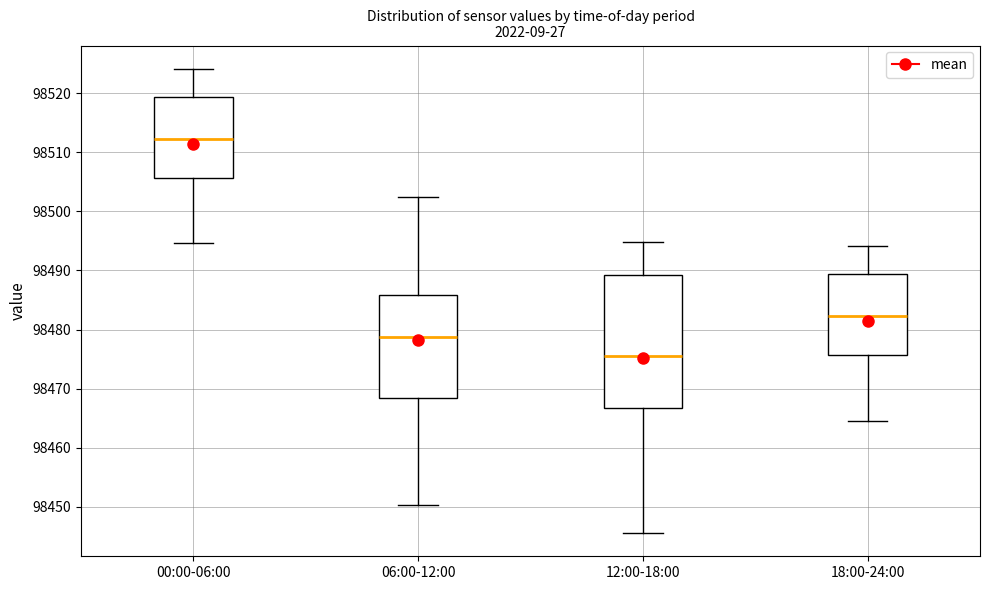

Reading left to right, transcribe this box plot: for each box, give where its median line is, the range the box spans, and where its two whiskers end, as read against the y-axis. The values are not printed on the chart, so give them approximately, as read against the axis.

00:00-06:00: median 98512, box 98506 to 98519, whiskers 98495 to 98524
06:00-12:00: median 98479, box 98468 to 98486, whiskers 98450 to 98502
12:00-18:00: median 98475, box 98467 to 98489, whiskers 98446 to 98495
18:00-24:00: median 98482, box 98476 to 98489, whiskers 98465 to 98494